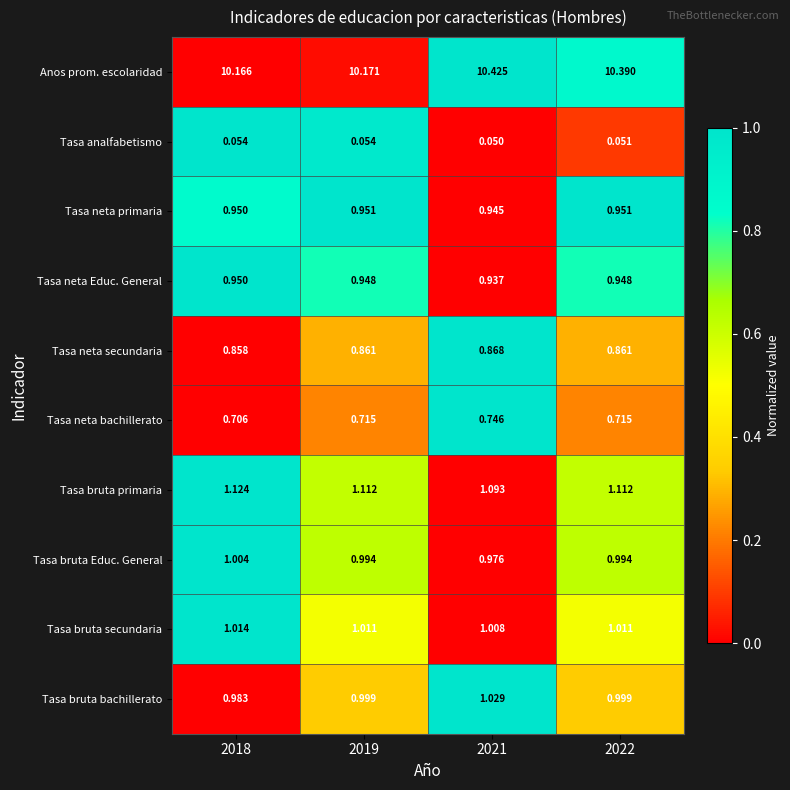

Which series has the widest spread of values?

Anos prom. escolaridad